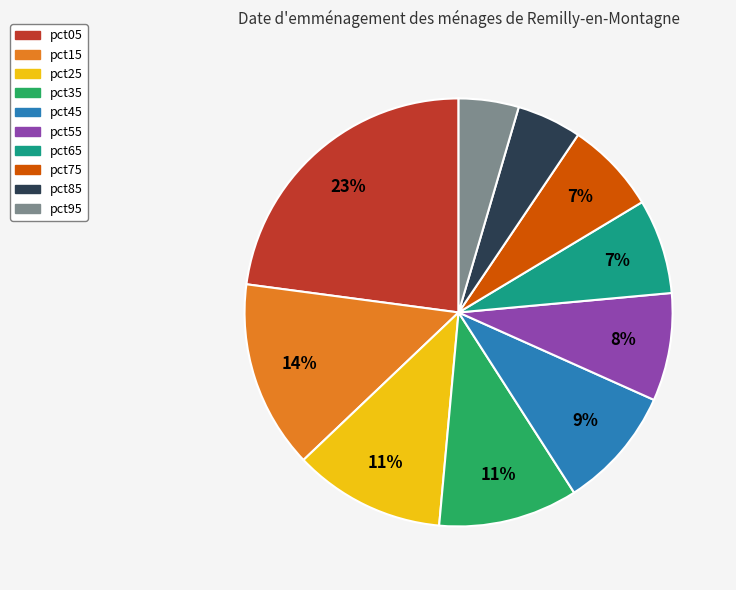

To the nearest percent, what is the average slice percentage?

10%